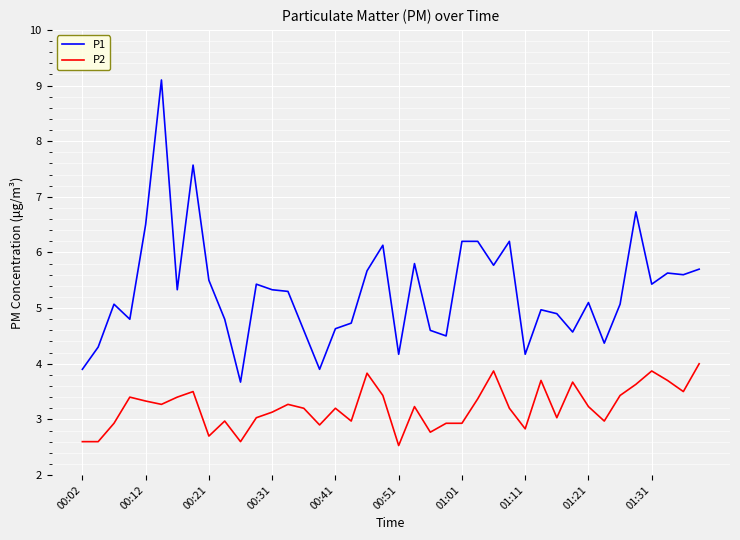

What is the average value of the P1 series?

5.3